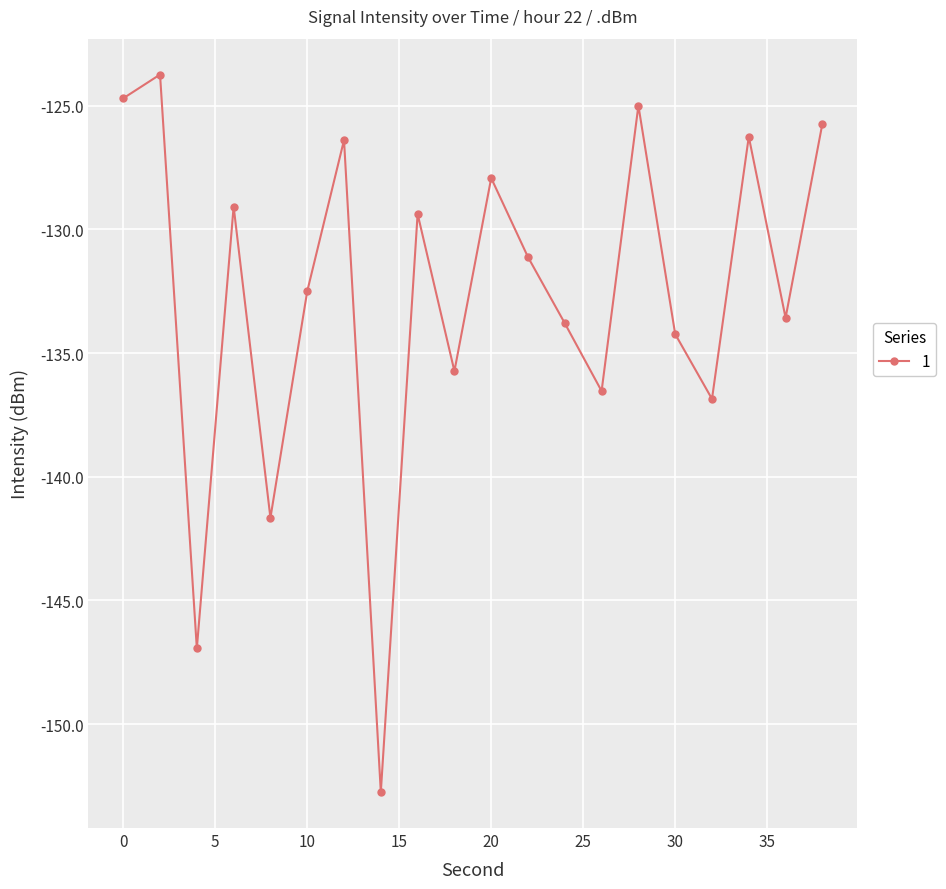

What is the minimum value shown in the chart?

-152.7